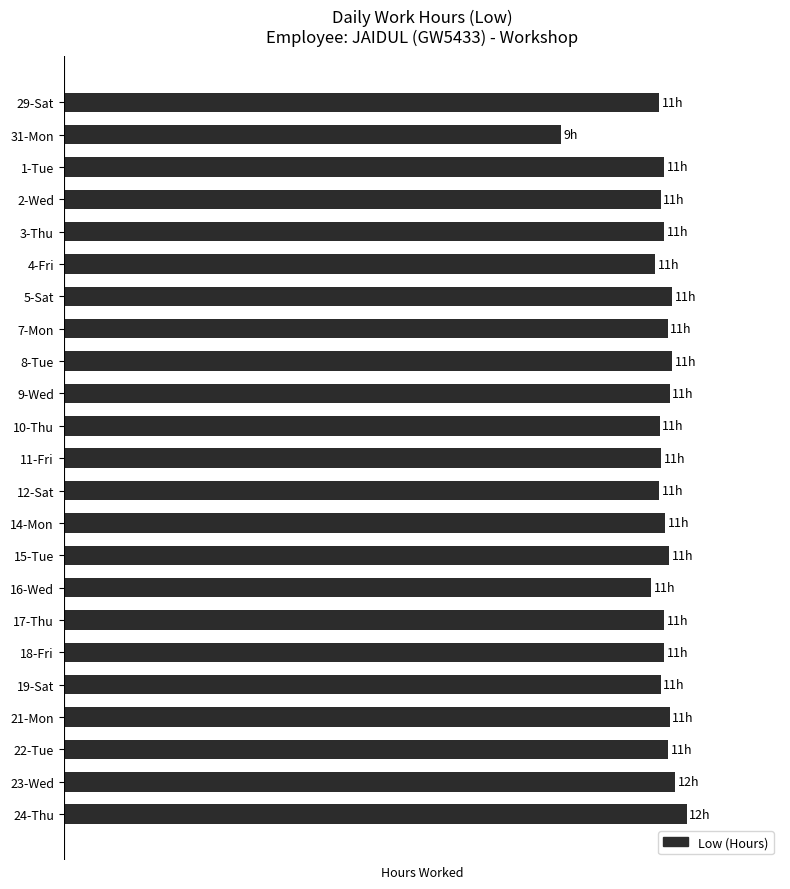

List the labels in order of value, smallest first.

31-Mon, 16-Wed, 4-Fri, 29-Sat, 12-Sat, 10-Thu, 2-Wed, 19-Sat, 11-Fri, 1-Tue, 3-Thu, 17-Thu, 18-Fri, 14-Mon, 7-Mon, 22-Tue, 15-Tue, 9-Wed, 21-Mon, 5-Sat, 8-Tue, 23-Wed, 24-Thu